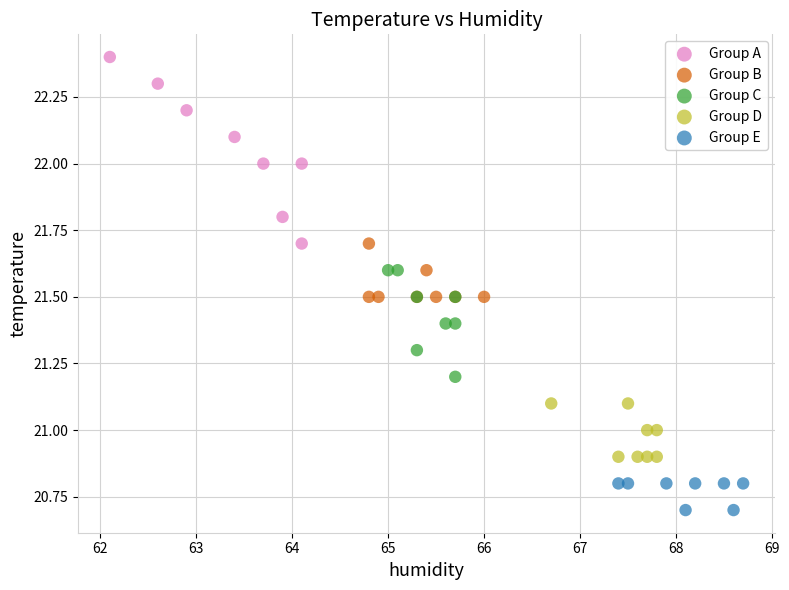

Which series reaches the minimum Y coordinate?

Group E